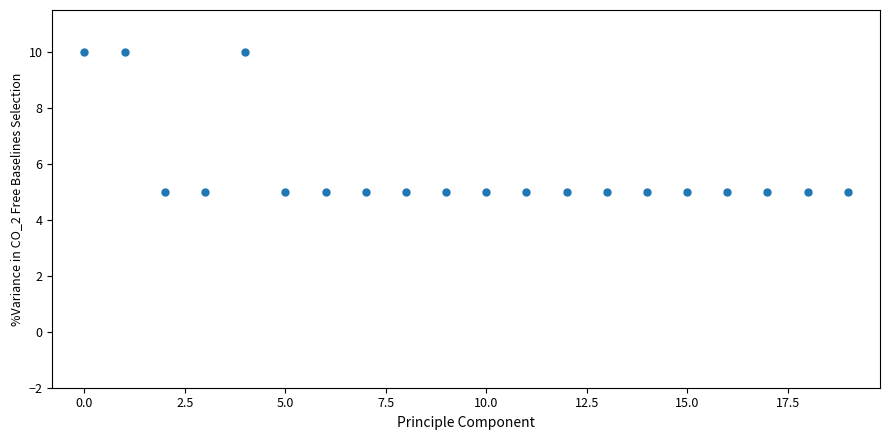

What is the range of Y values (max minus min)?

5